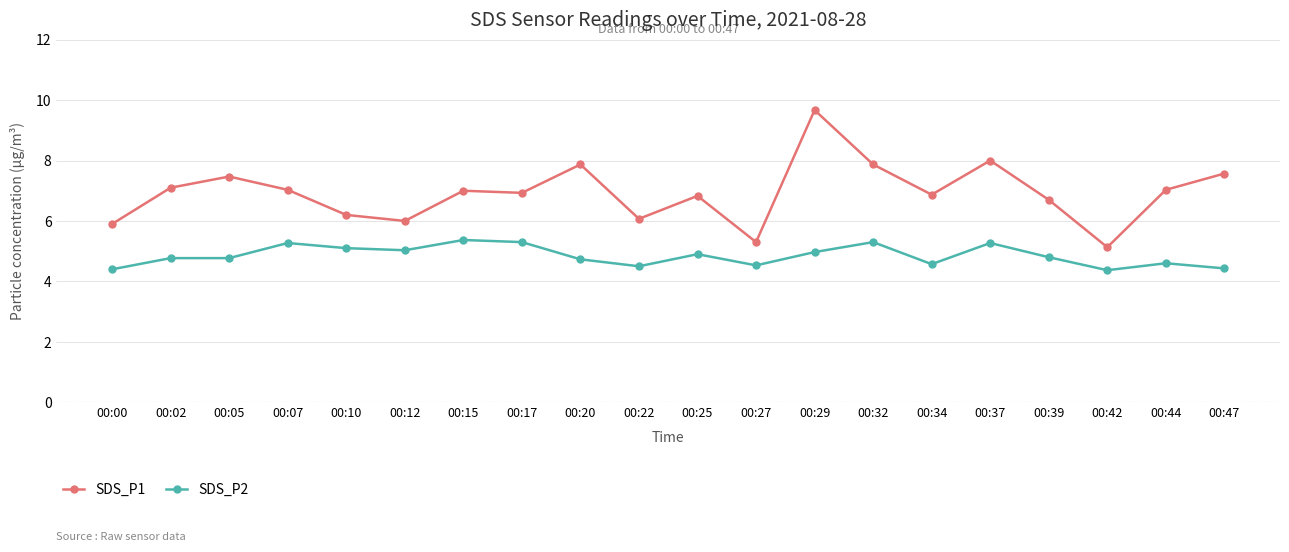

Is it true that SDS_P1 equals 9.7 at 00:29?

True